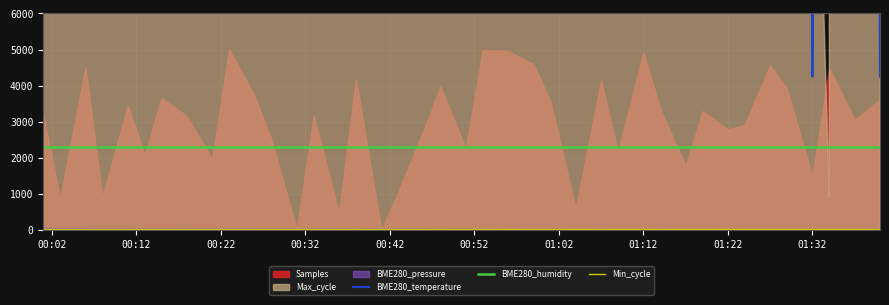

In BME280_temperature, how many points are higher than both neighbors (excluding endpoints)?

11